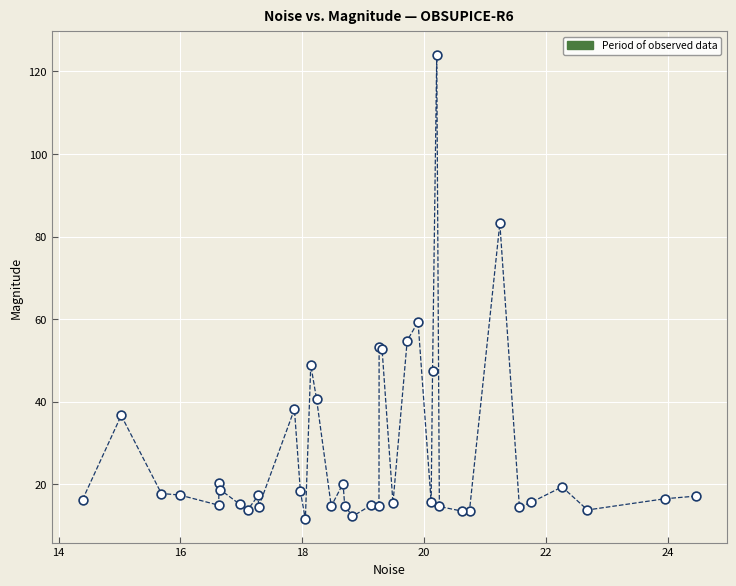

What Y value in the scatter plot is closest to 67?

59.3